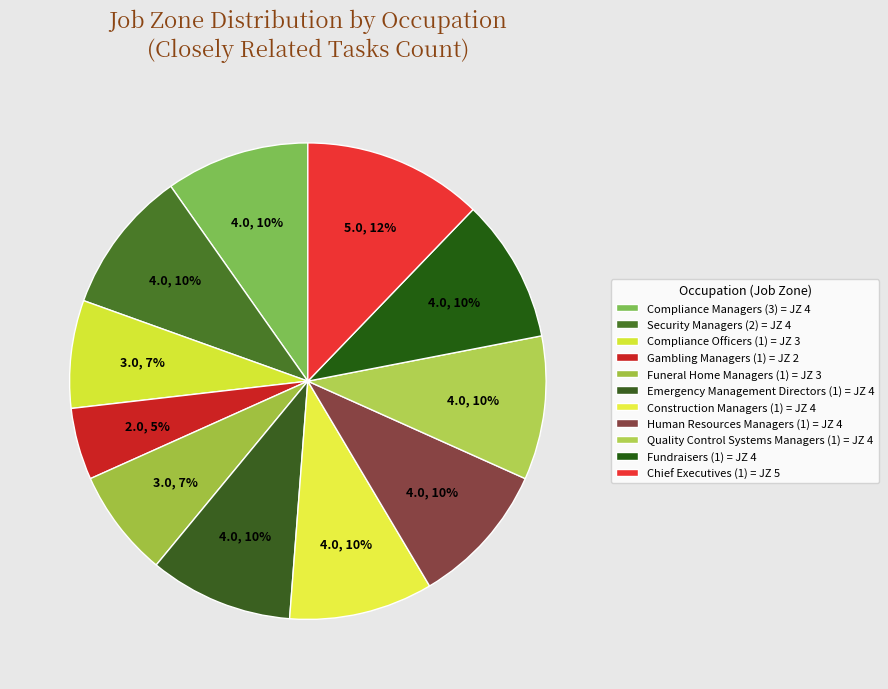

To the nearest percent, what is the difference between the largest and smallest slice percentages?

7%